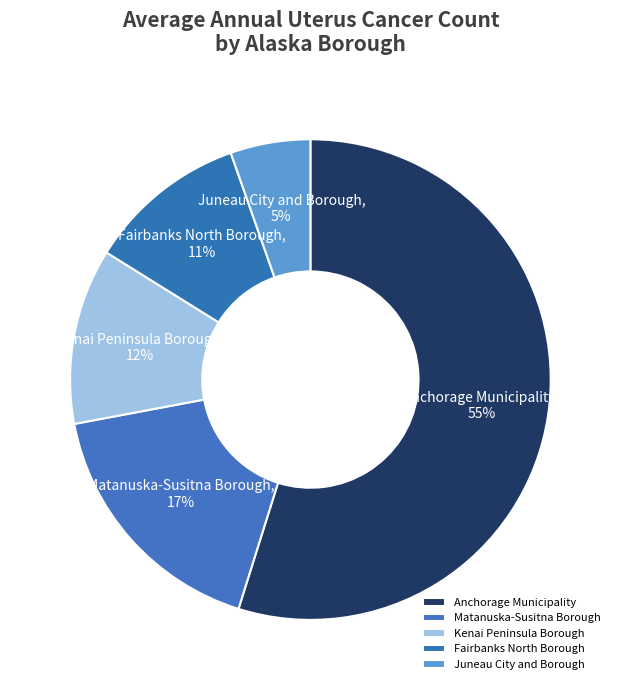

Which slice is the largest?

Anchorage Municipality